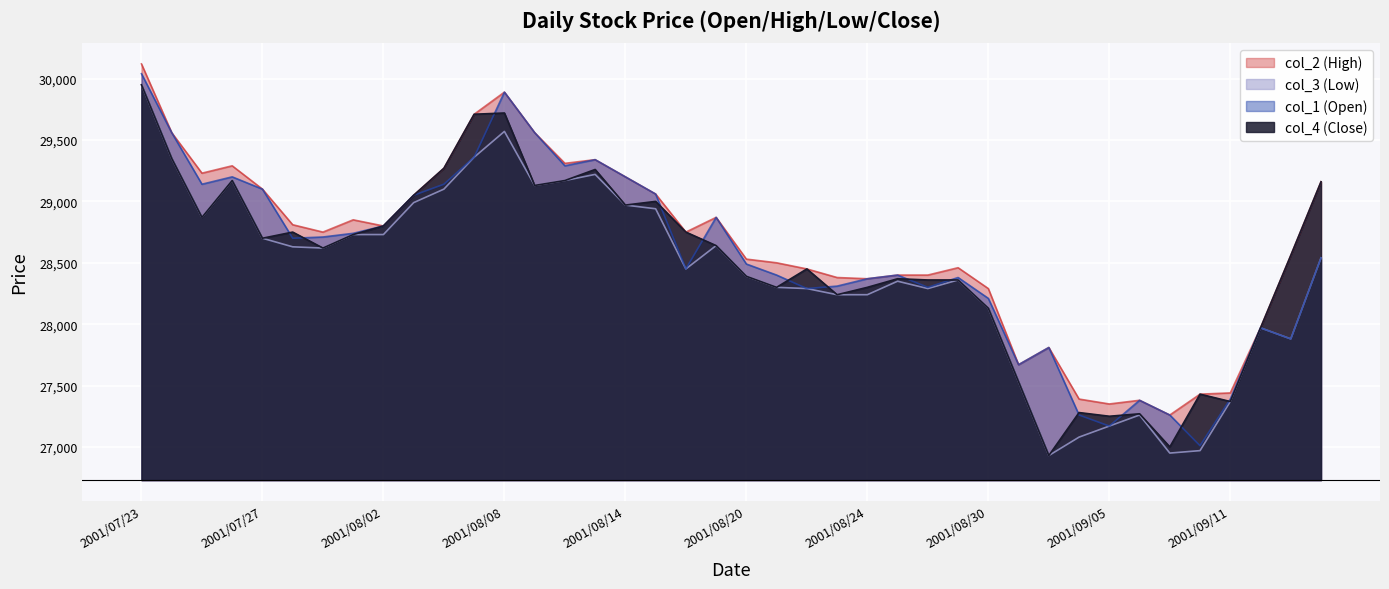

Rank the series at 2001/09/13 from lowest to highest value.

col_3, col_1, col_4, col_2